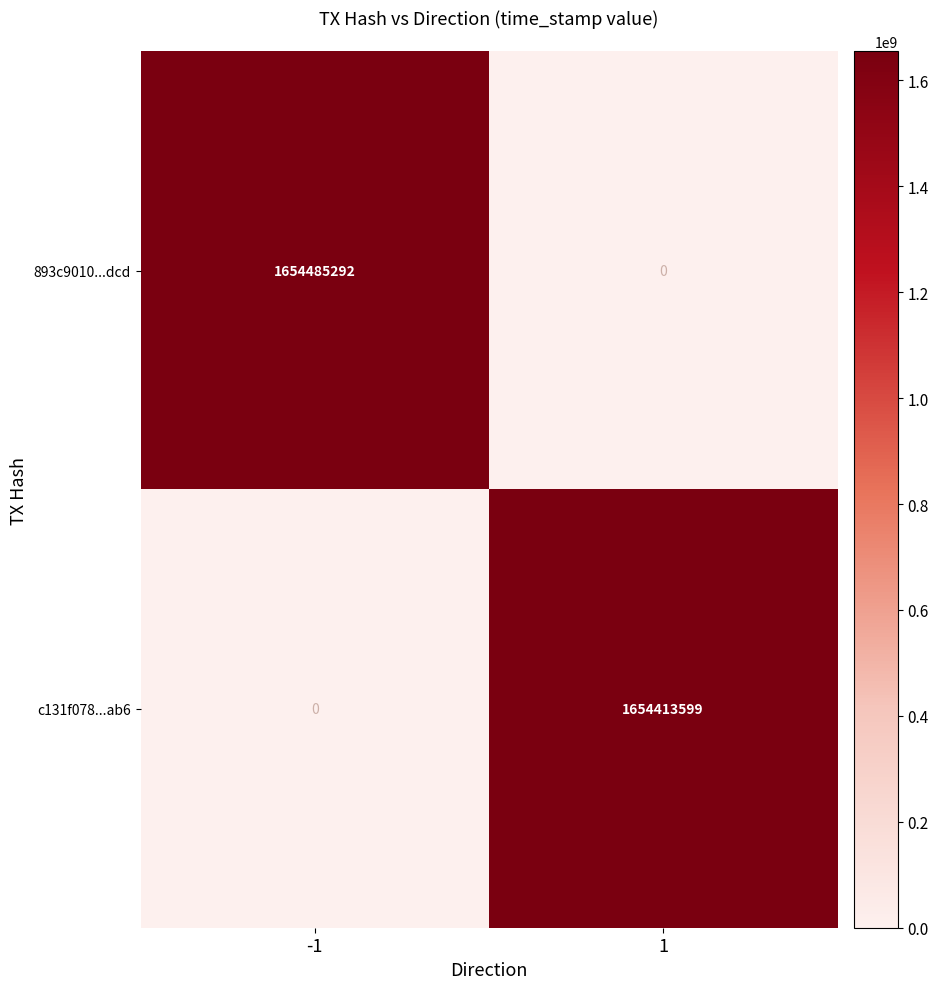

Reading left to right, extract all data points from this chart.

893c9010...dcd: 1654485292	0
c131f078...ab6: 0	1654413599